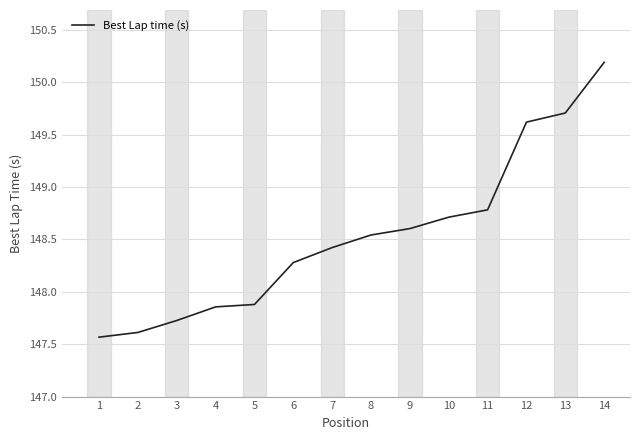

What is the maximum value shown in the chart?

150.2